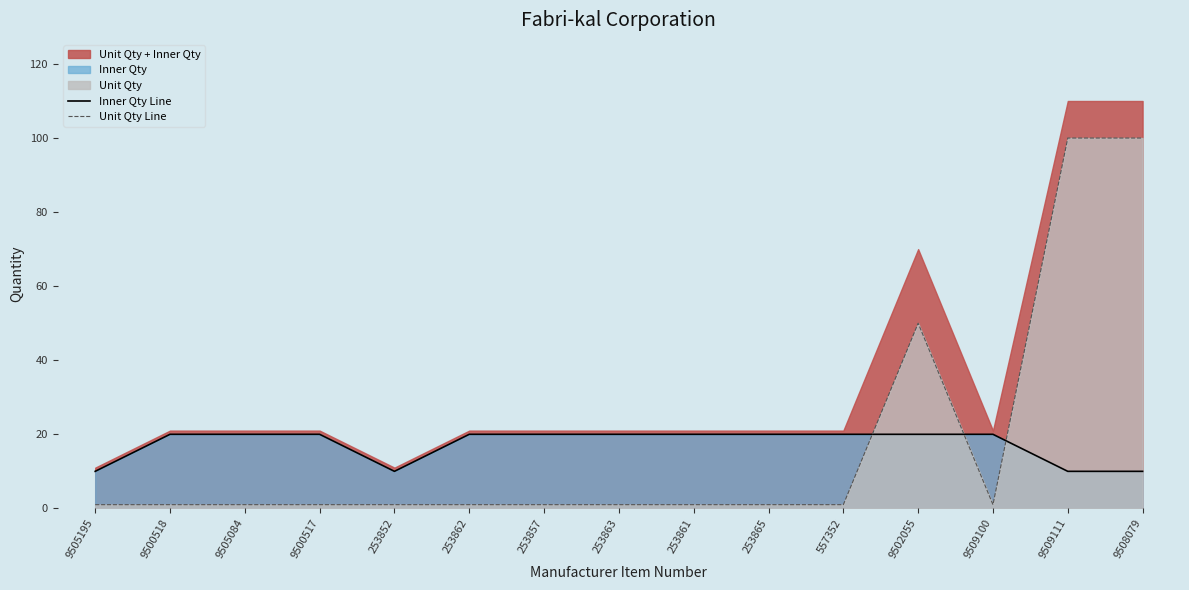

Where is Inner Qty Line nearest to the value 15?

9505195